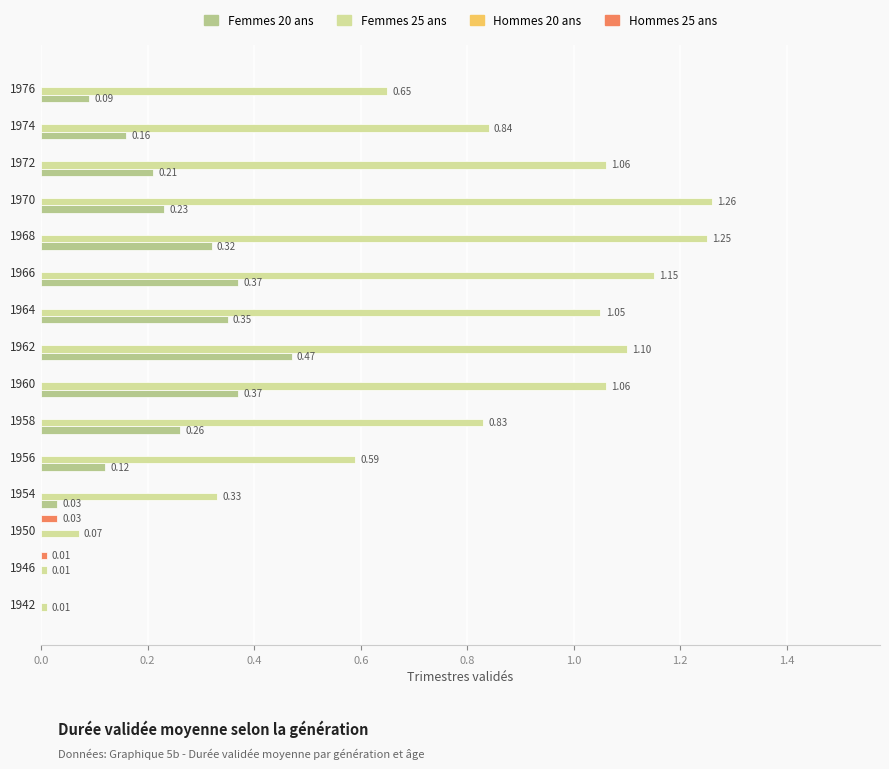

What is the total value across all series at 1958?

1.1